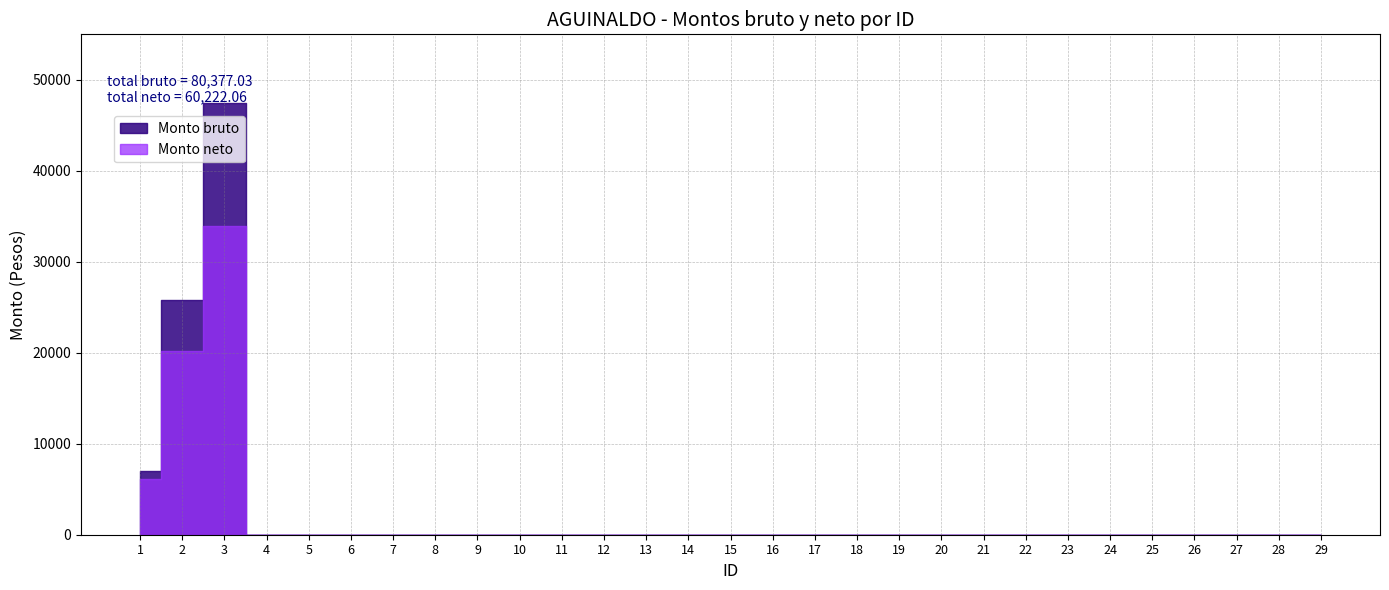

List the labels in order of Monto bruto value, largest first.

3, 2, 1, 4, 5, 6, 7, 8, 9, 10, 11, 12, 13, 14, 15, 16, 17, 18, 19, 20, 21, 22, 23, 24, 25, 26, 27, 28, 29